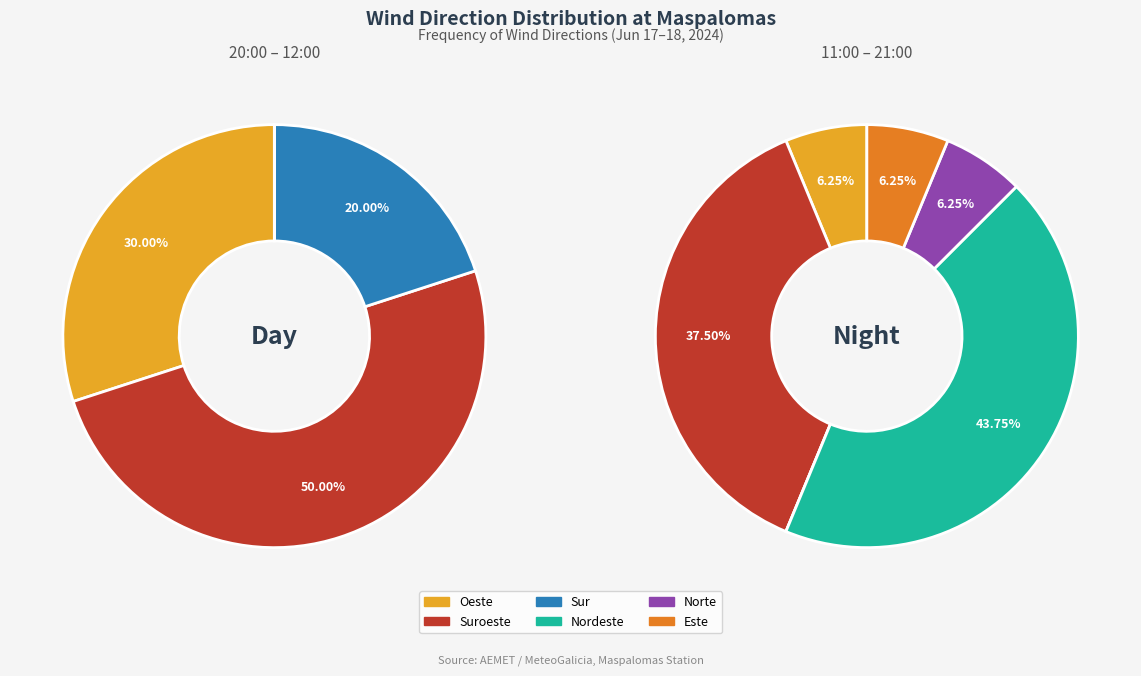

How many slices are in this pie chart?

6